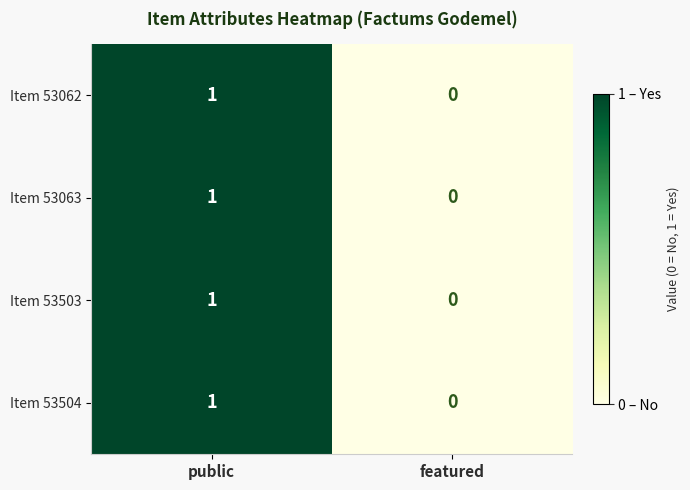

Rank the categories by Item 53063 value from lowest to highest.

featured, public